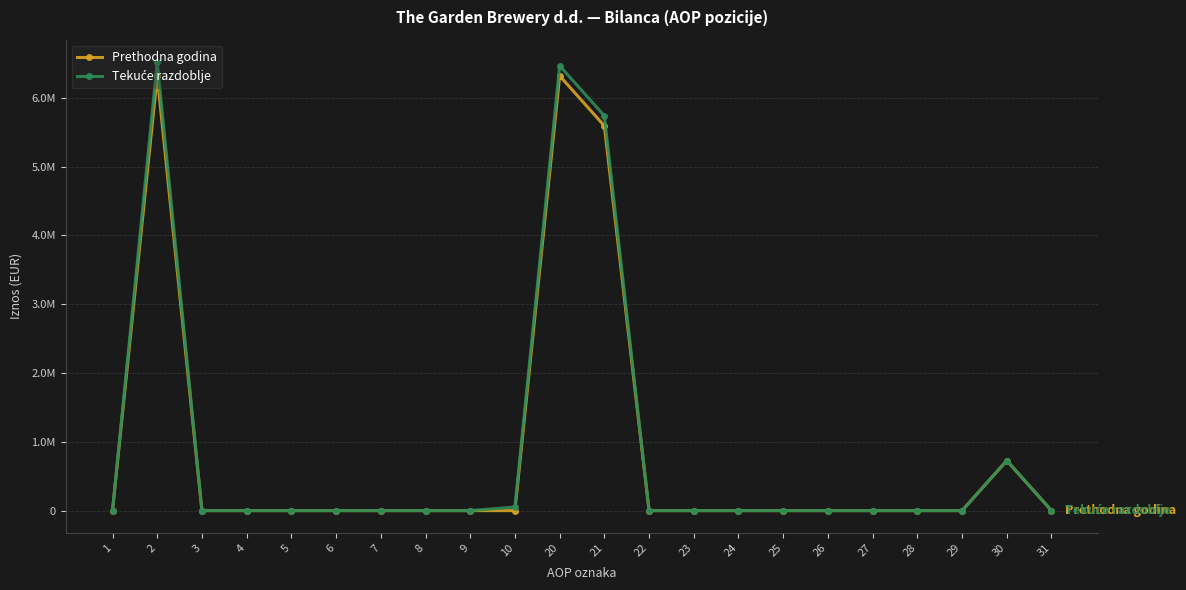

Which label corresponds to the smallest value in the chart?

1